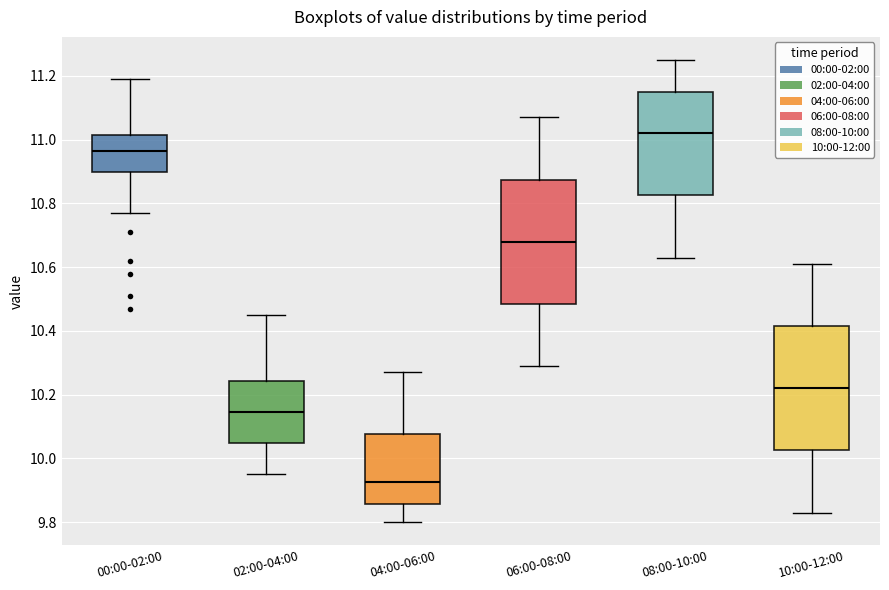

Reading left to right, transcribe this box plot: for each box, give where its median line is, the range the box spans, and where its two whiskers end, as read against the y-axis. The values are not printed on the chart, so give them approximately, as read against the axis.

00:00-02:00: median 10.96, box 10.90 to 11.02, whiskers 10.78 to 11.20
02:00-04:00: median 10.14, box 10.04 to 10.24, whiskers 9.96 to 10.46
04:00-06:00: median 9.92, box 9.86 to 10.08, whiskers 9.80 to 10.28
06:00-08:00: median 10.68, box 10.48 to 10.88, whiskers 10.30 to 11.08
08:00-10:00: median 11.02, box 10.82 to 11.16, whiskers 10.64 to 11.26
10:00-12:00: median 10.22, box 10.02 to 10.42, whiskers 9.84 to 10.62